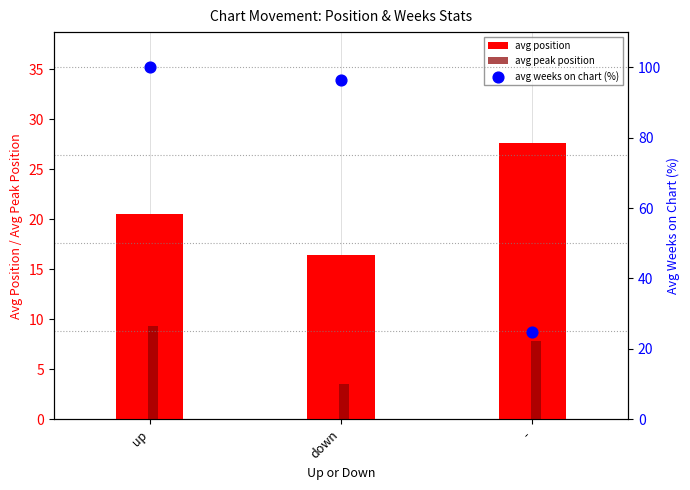

Is the value of avg position at up greater than the value of avg weeks on chart (%) at up?

No